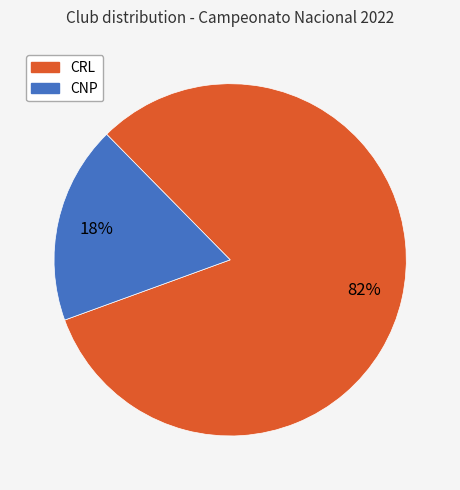

To the nearest percent, what is the difference between the largest and smallest slice percentages?

64%